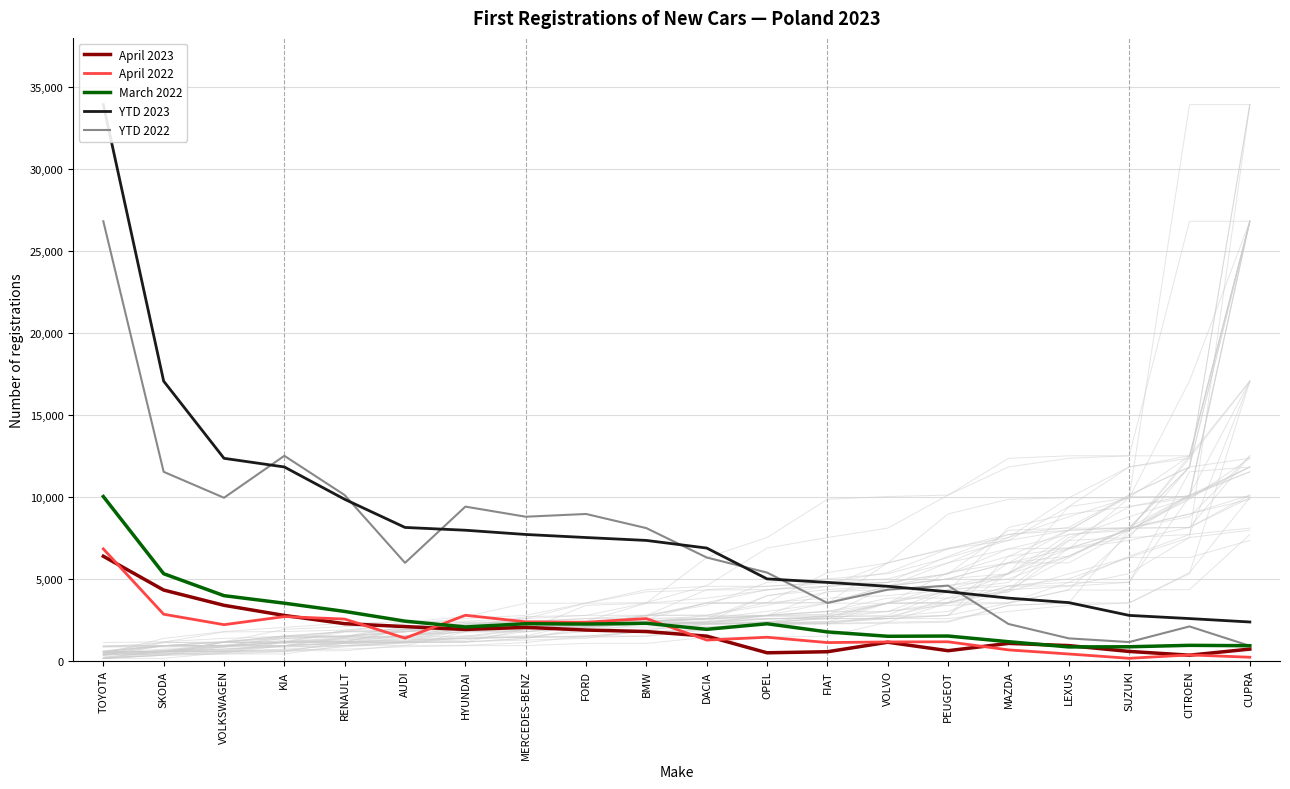

What is the label of the 4th point from the right?

LEXUS